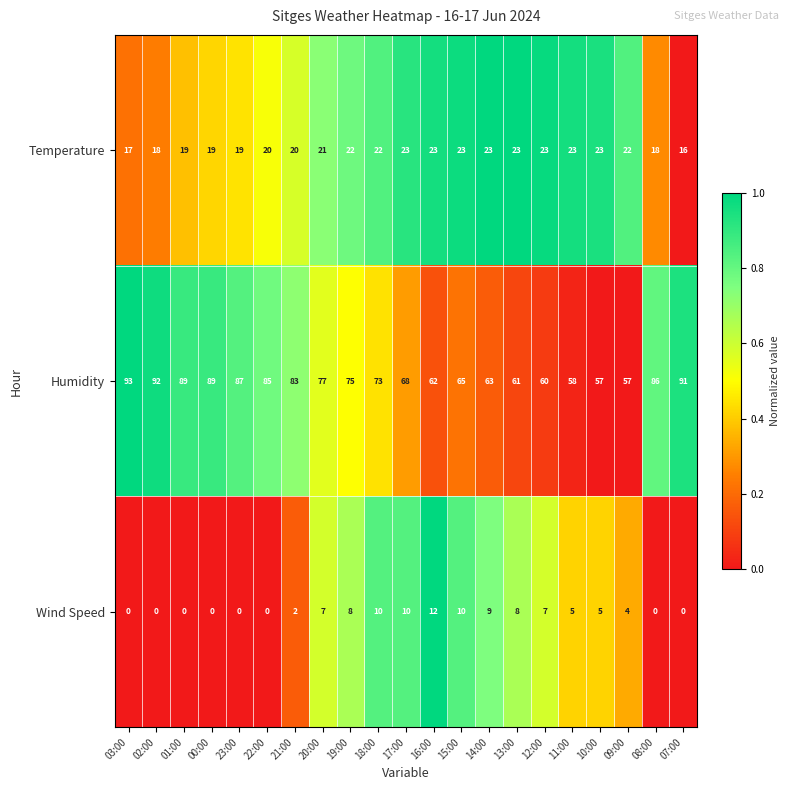

What is the maximum value shown in the chart?

93